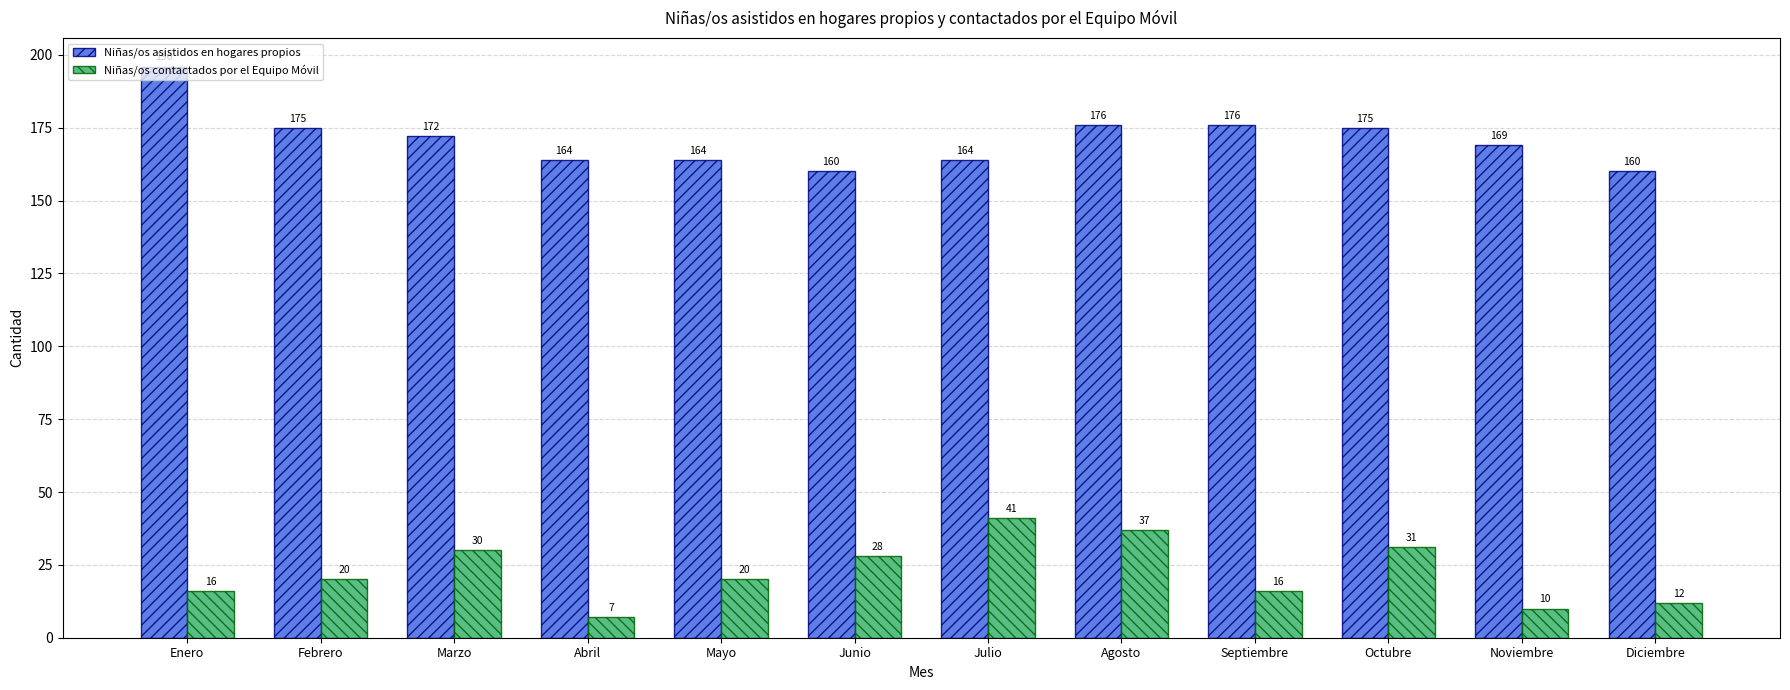

What is the sum of the Niñas/os contactados por el Equipo Móvil values at Agosto and Octubre?

68